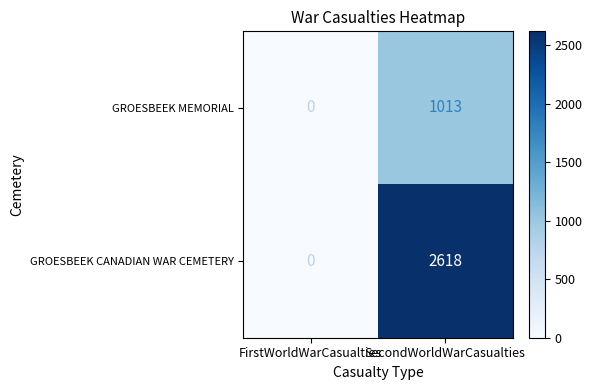

Where is GROESBEEK MEMORIAL nearest to the value 506?

FirstWorldWarCasualties